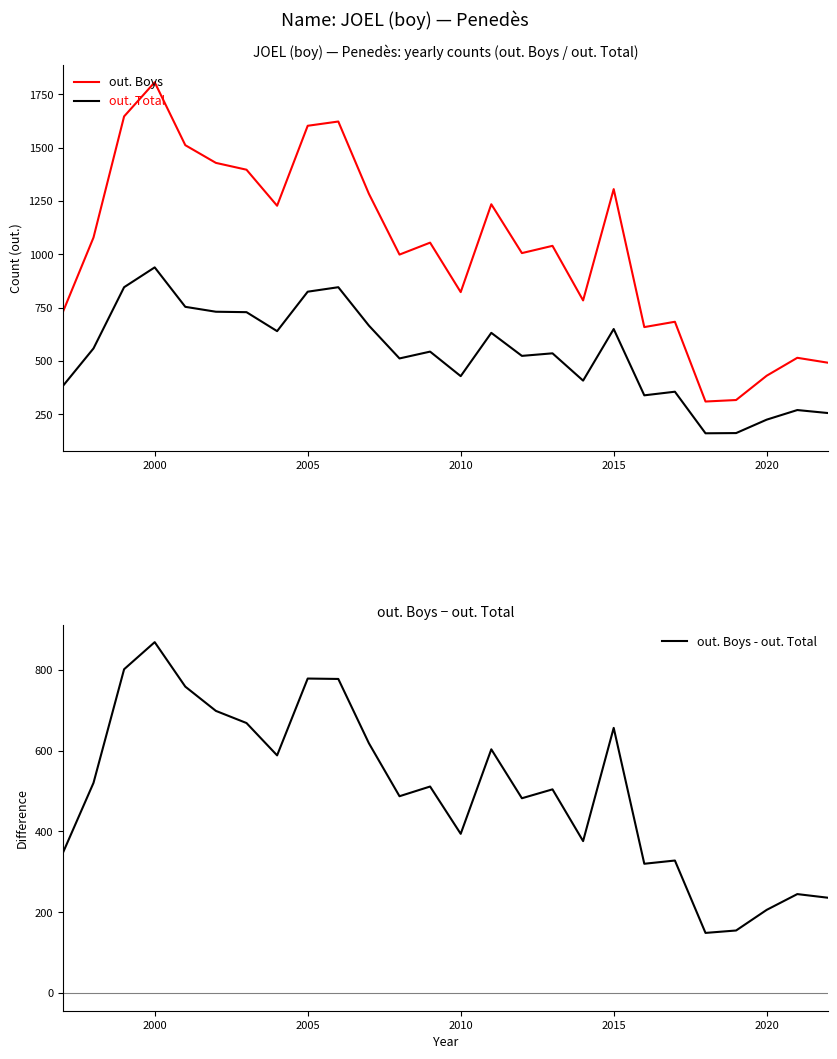

True or false: out. Boys and out. Total intersect in this chart.

False